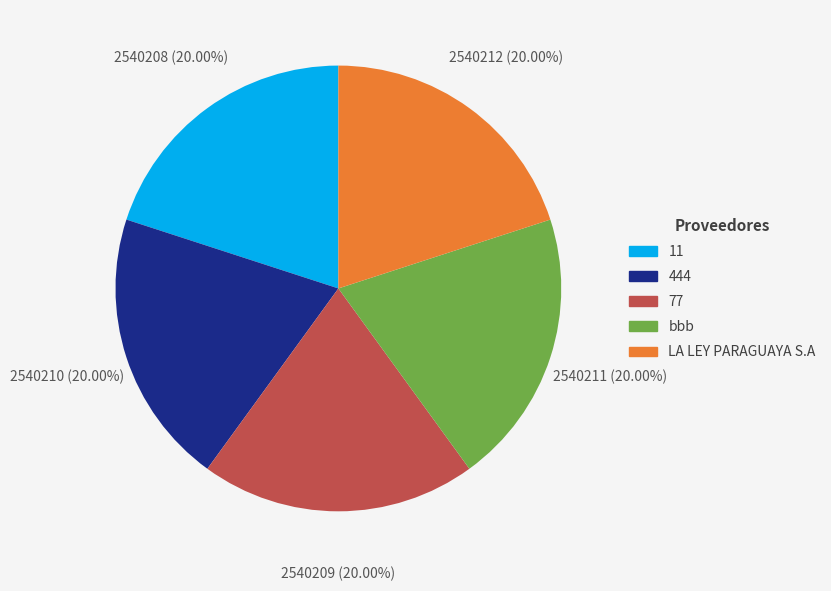

How many segments does this pie chart have?

5